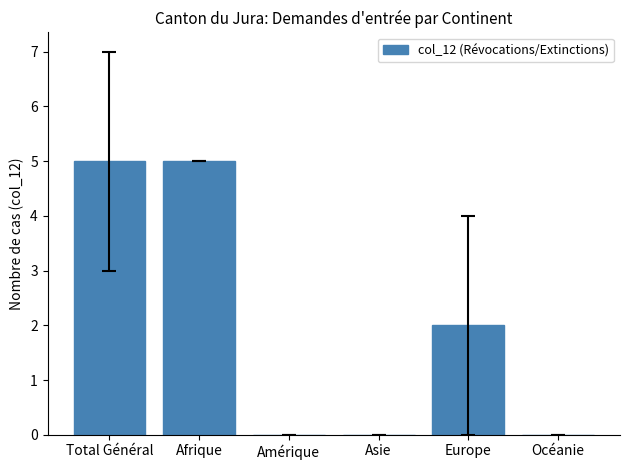

True or false: the data shows 0 at Océanie.

True